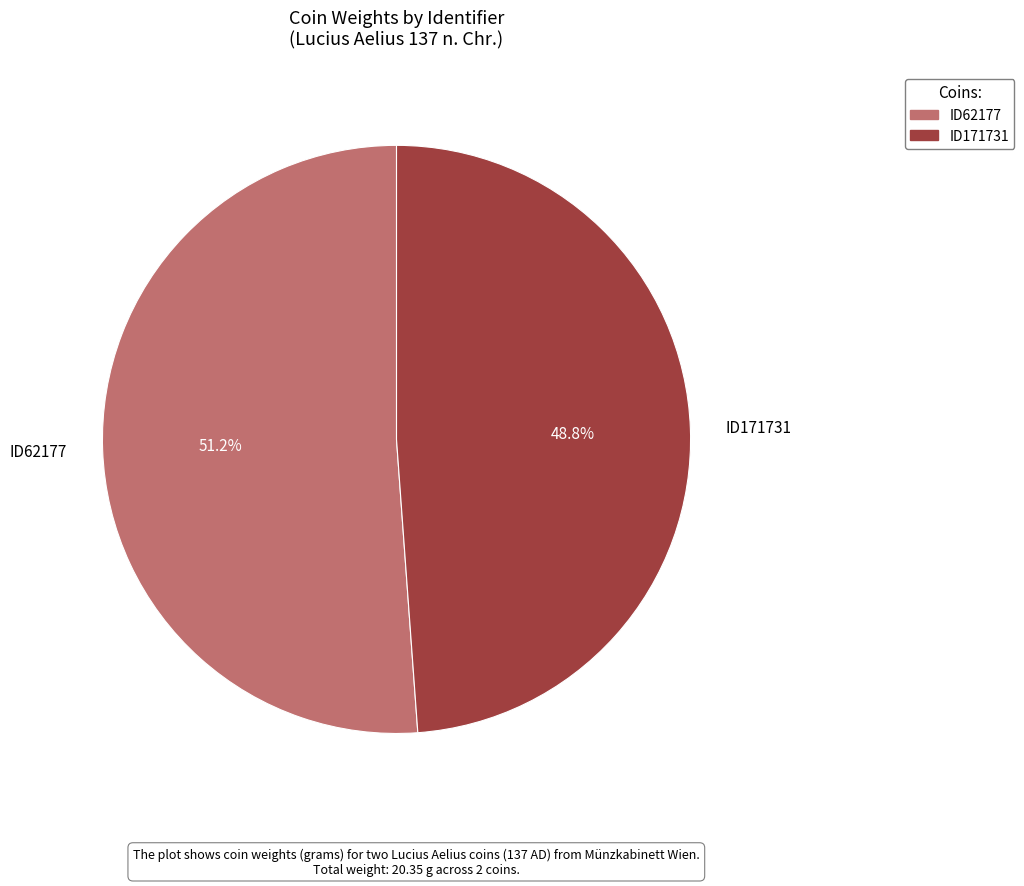

Does ID62177 account for over 50% of the chart?

Yes